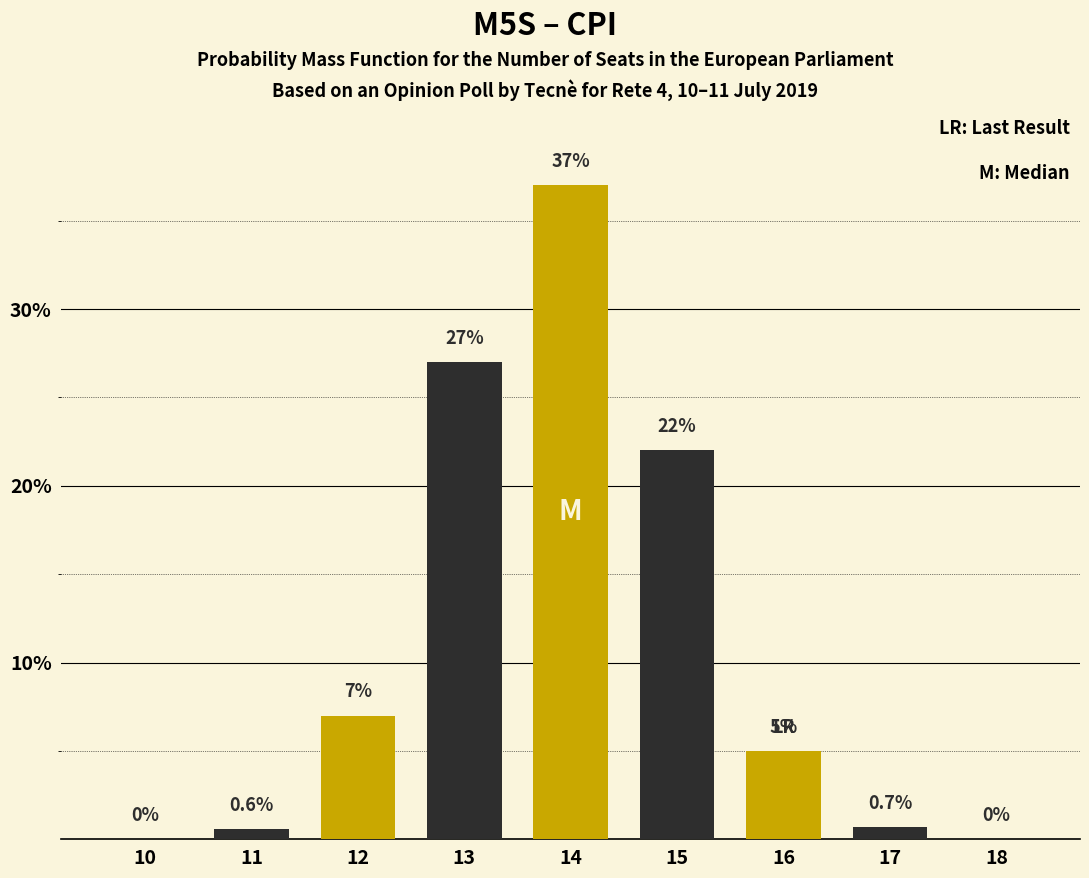

Reading right to left, what are all the values shown in this chart?

18=0.0	17=0.7	16=5.0	15=22.0	14=37.0	13=27.0	12=7.0	11=0.6	10=0.0